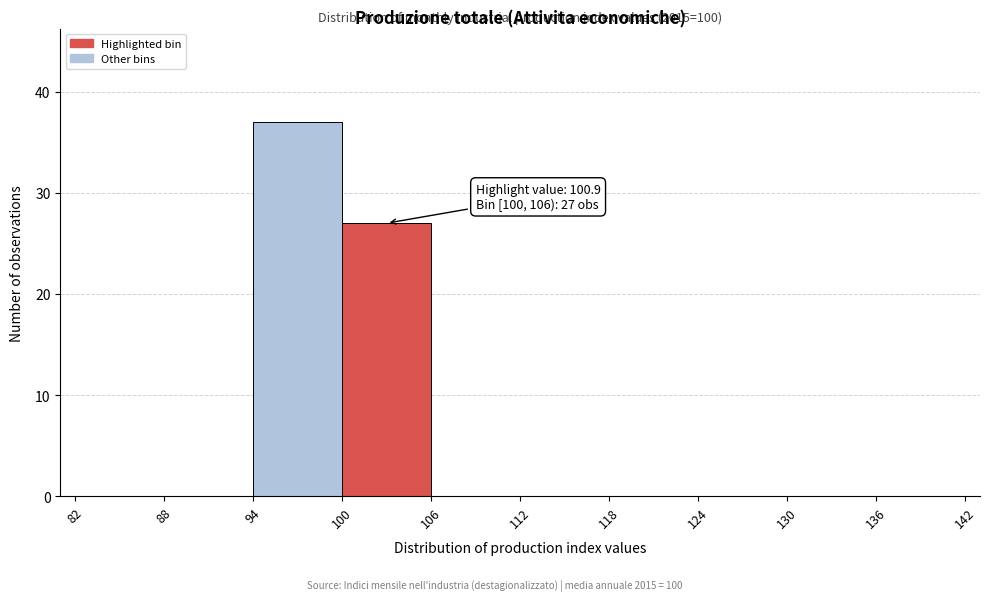

Which range on the x-axis has the tallest bar?

94 to 100